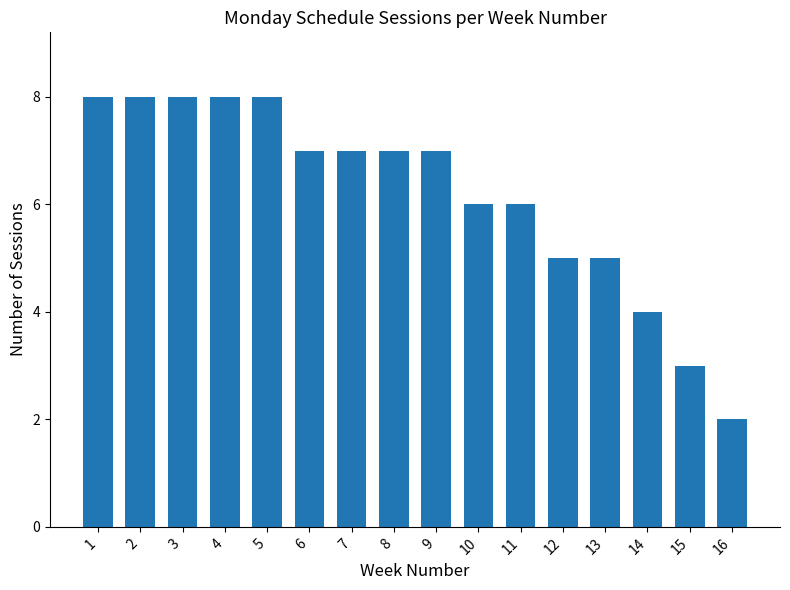

Which category has the lowest value across all series?

16